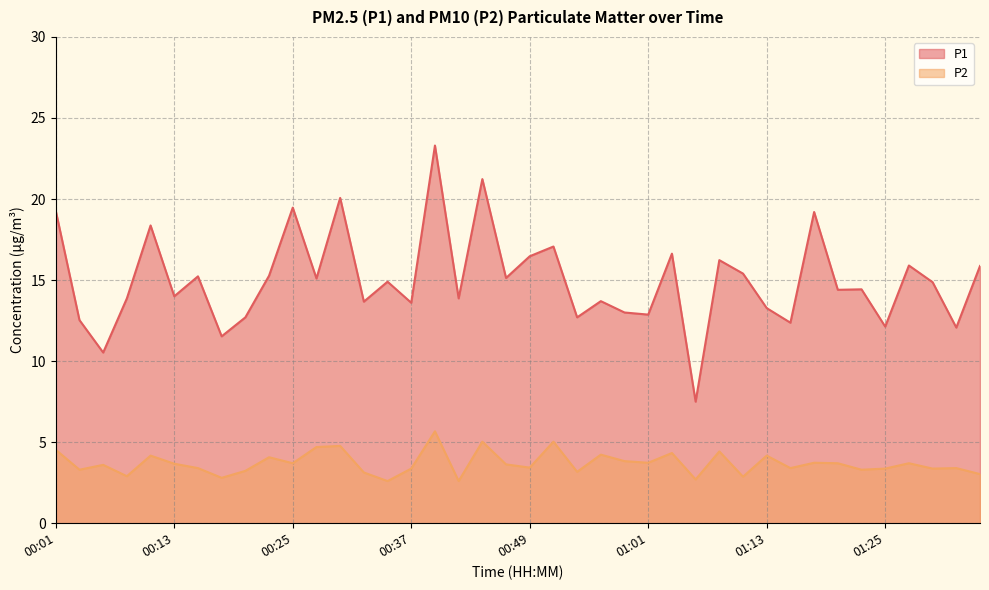

In P1, how many points are lower than both neighbors (excluding endpoints)?

15